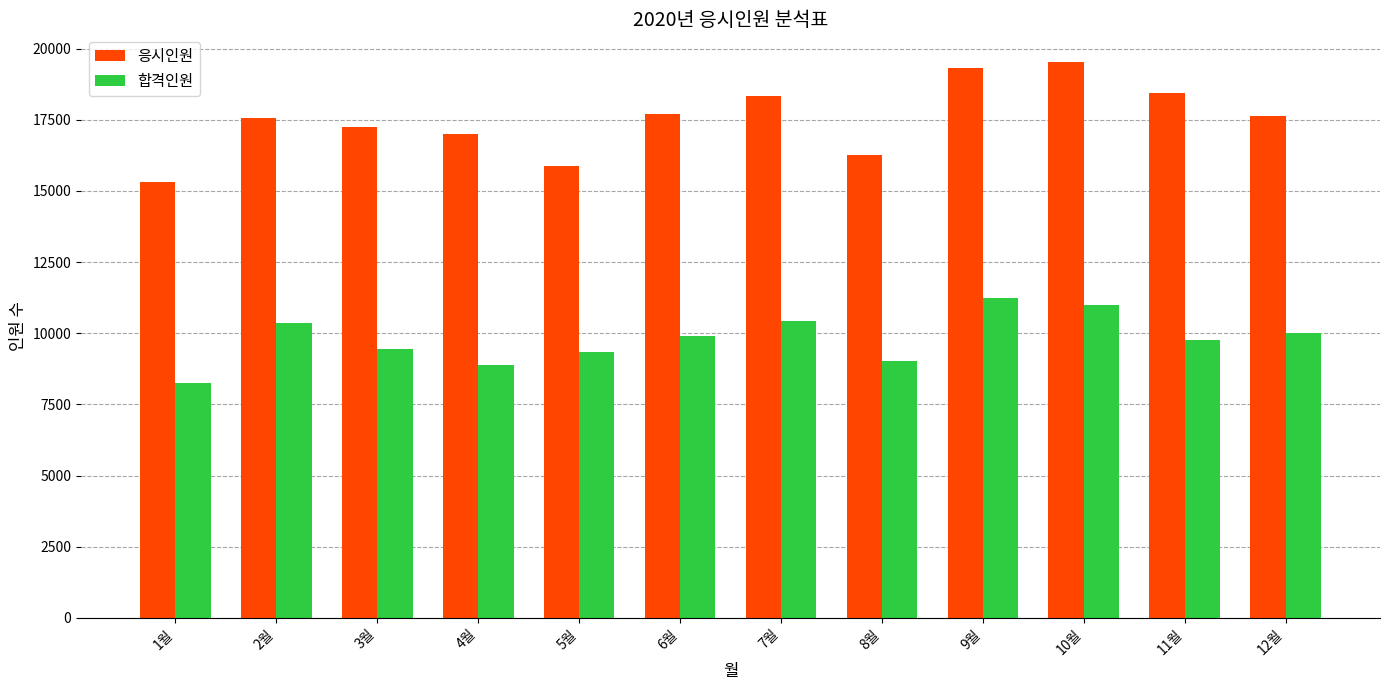

Is it true that 합격인원 equals 9432 at 3월?

True